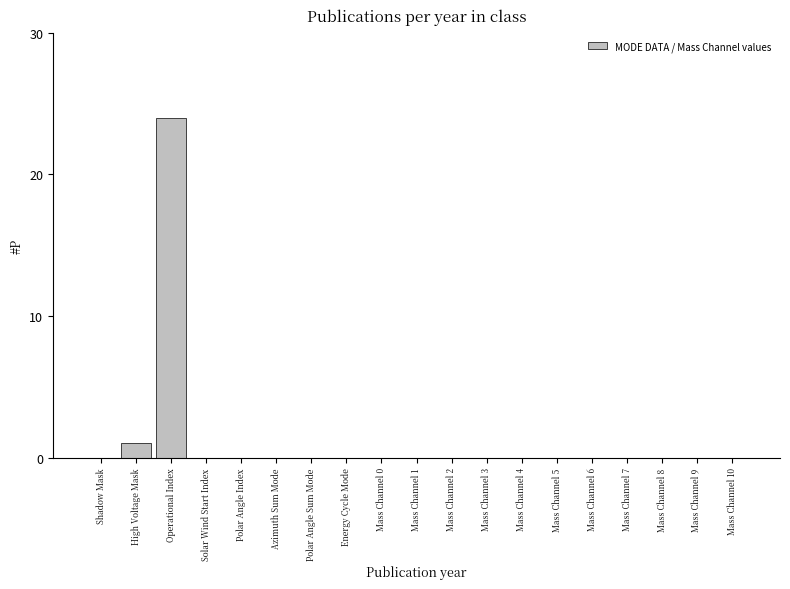

Is it true that the value at Azimuth Sum Mode is 0?

True